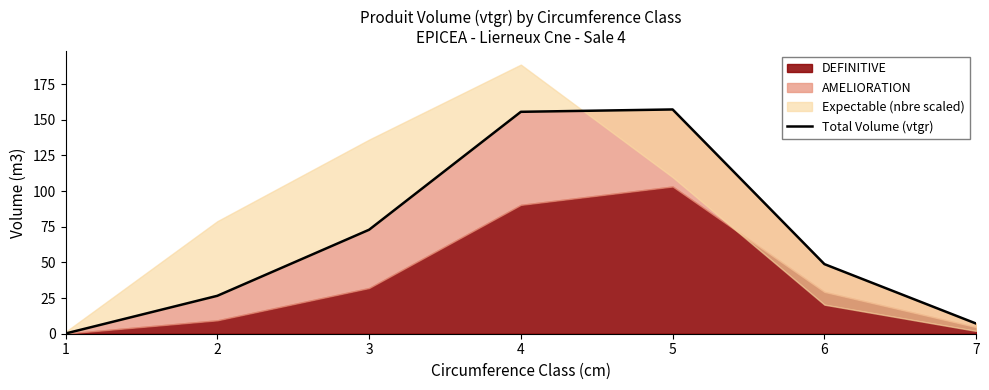

Does the chart have visible grid lines?

No